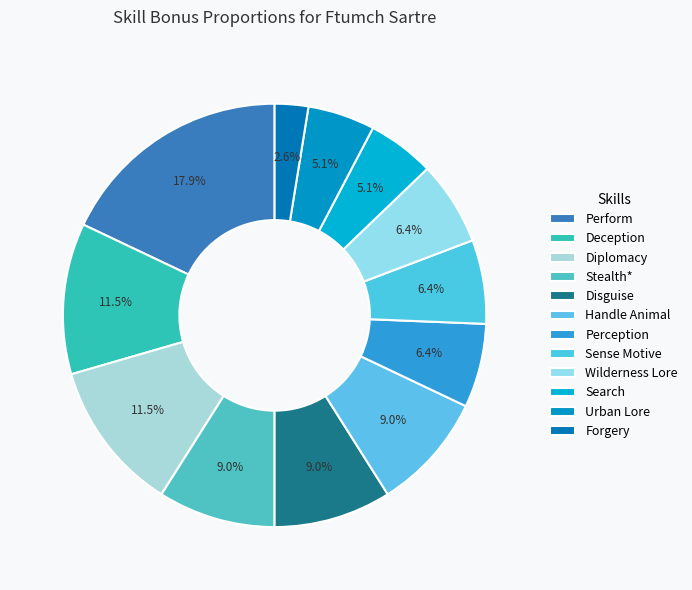

To the nearest percent, what is the difference between the largest and smallest slice percentages?

15%